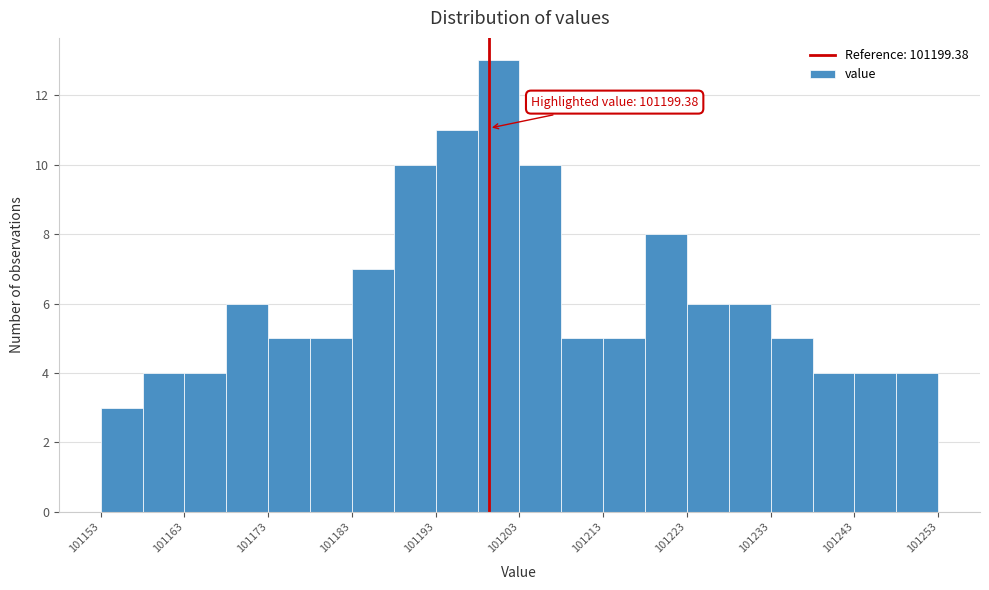

Which range on the x-axis has the tallest bar?

101198 to 101203